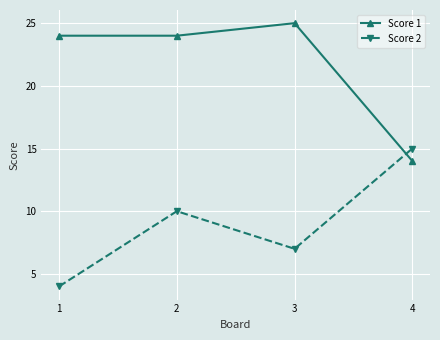

Reading right to left, what are all the values shown in this chart?

Score 1: 4=14	3=25	2=24	1=24
Score 2: 4=15	3=7	2=10	1=4